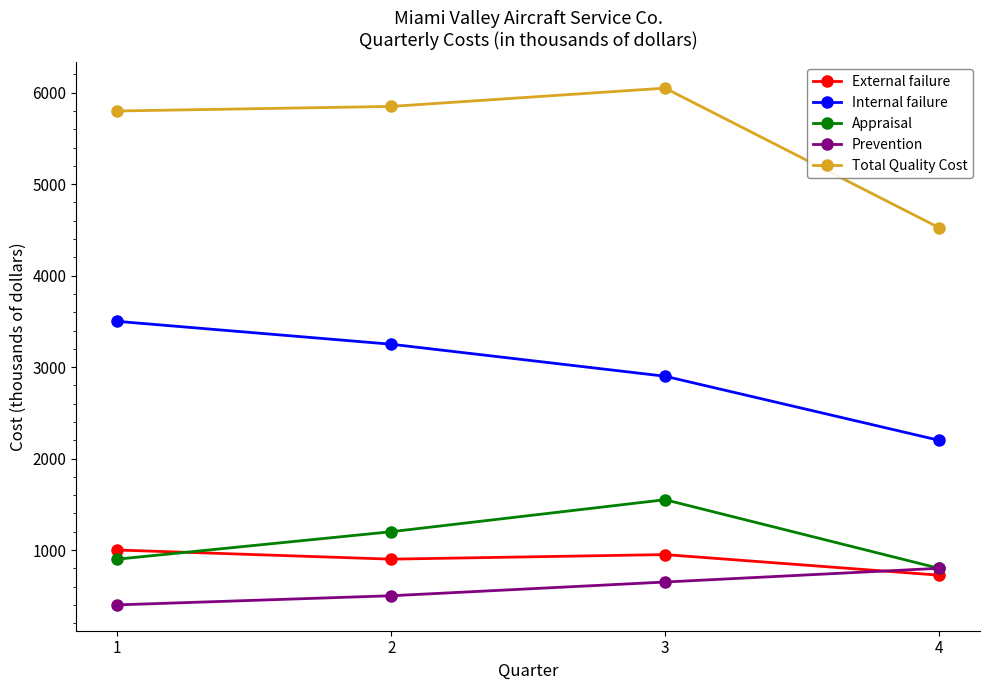

What is the maximum value for Internal failure?

3500